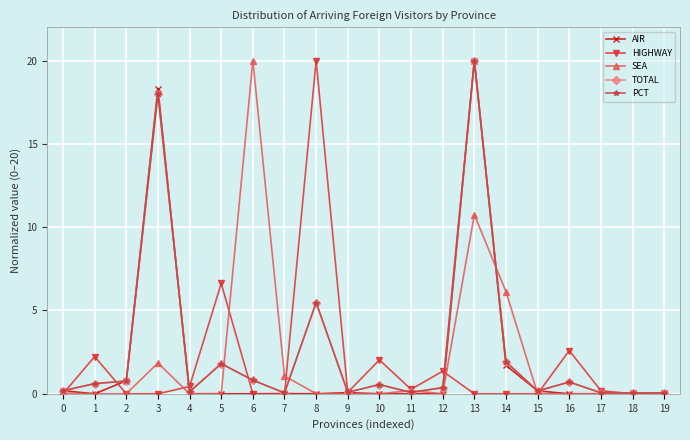

How many categories are shown in the chart?

20